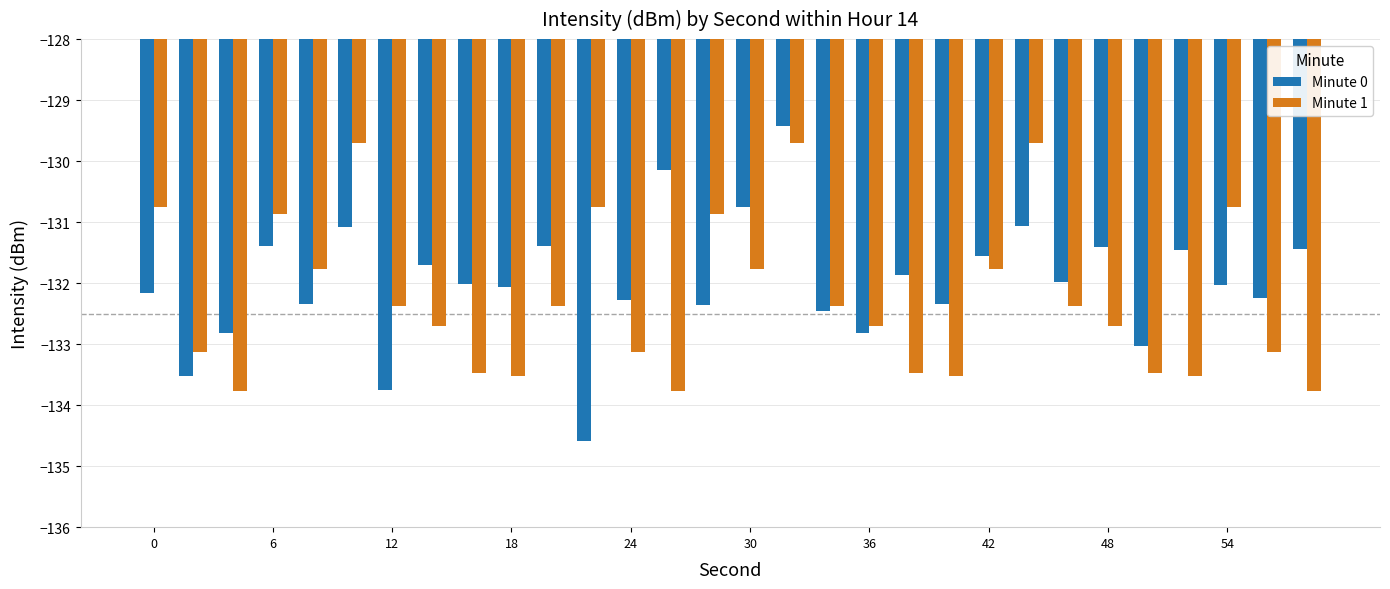

What is the minimum value shown in the chart?

-134.6